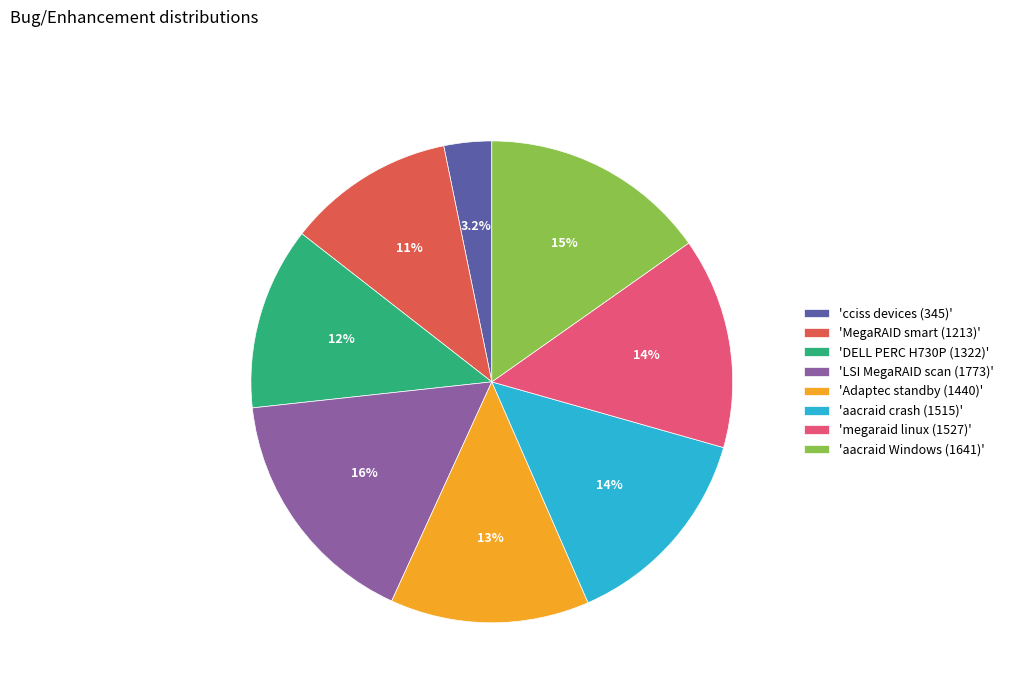

Combined, do 'megaraid linux (1527)' and 'cciss devices (345)' account for over 50%?

No